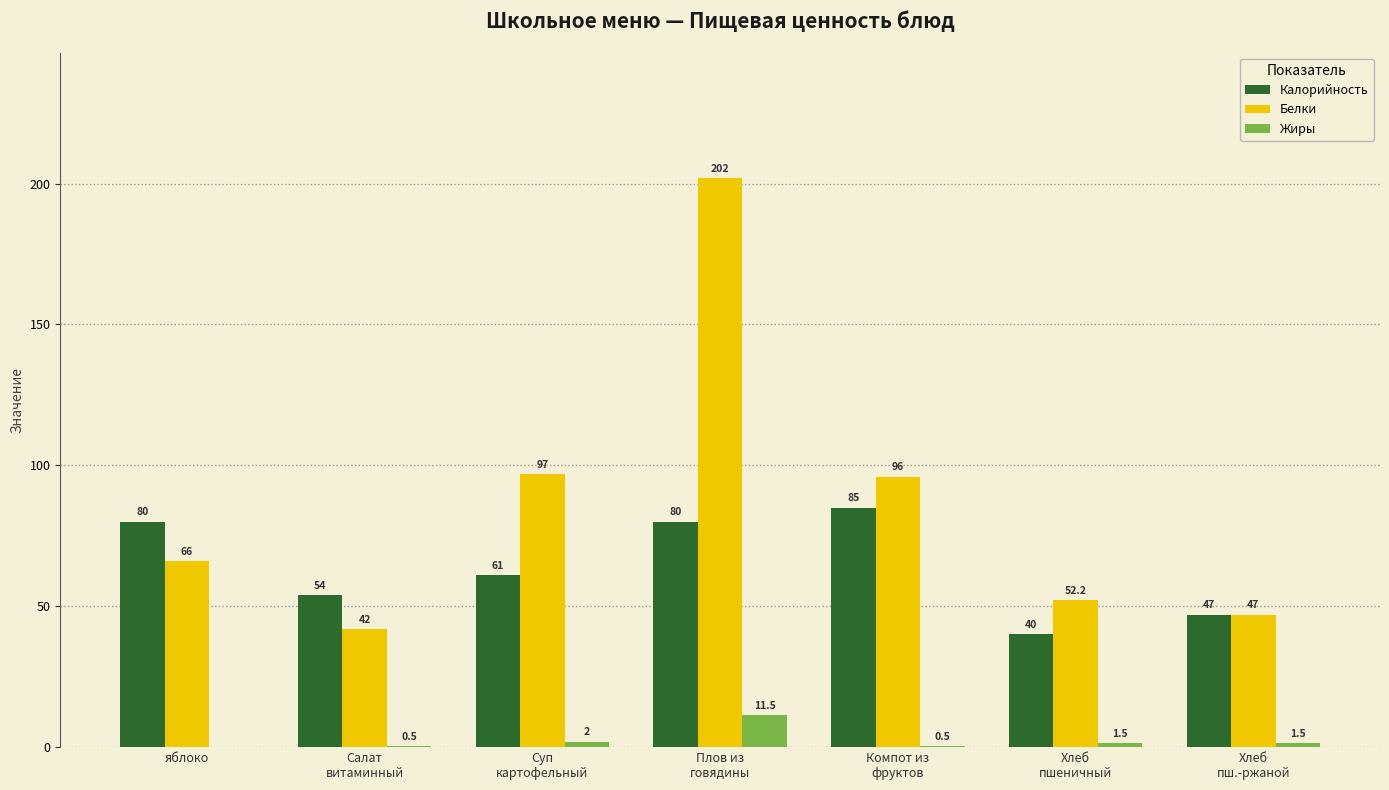

Which series has the largest total across all categories?

Белки